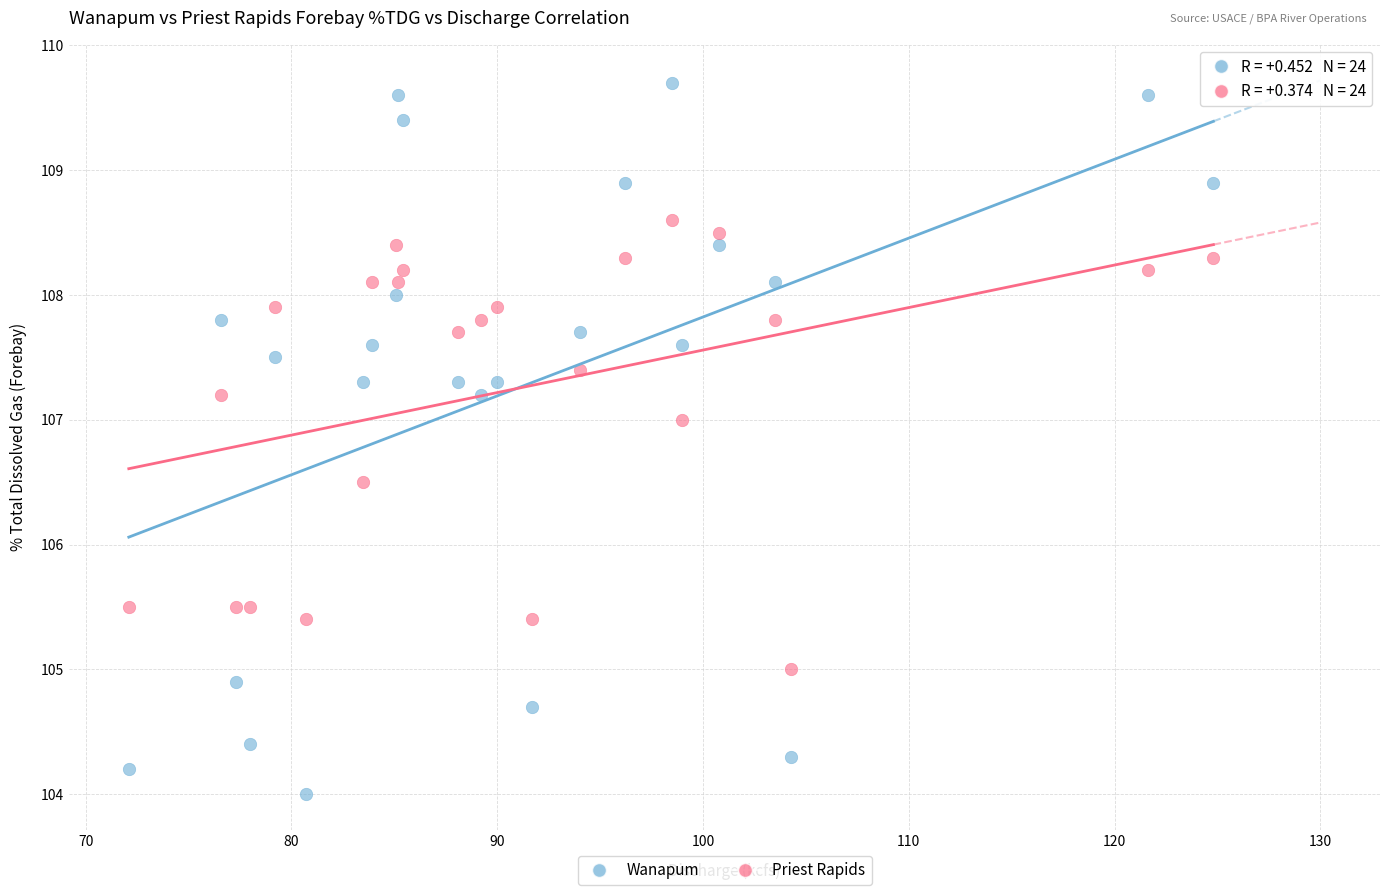

Which series contains the highest Y value?

Wanapum